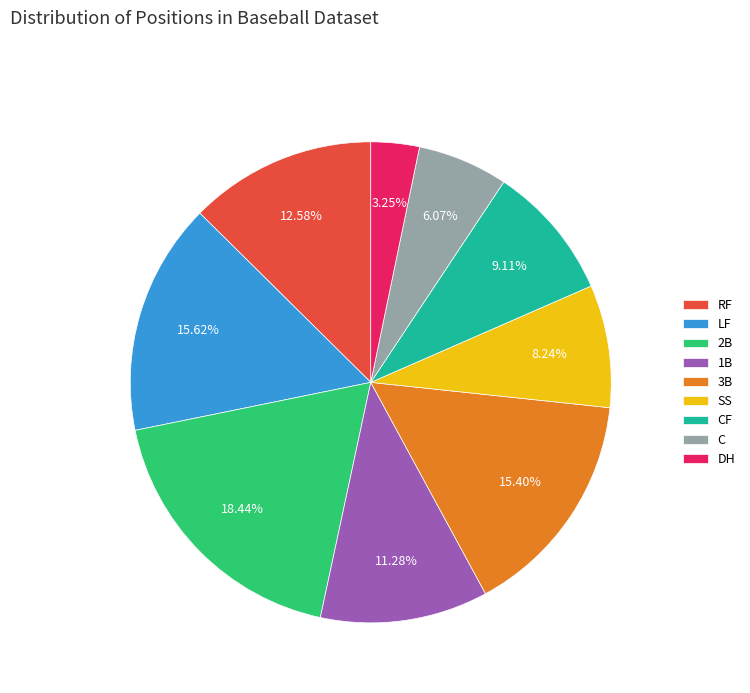

Which category has the smallest portion of the pie?

DH